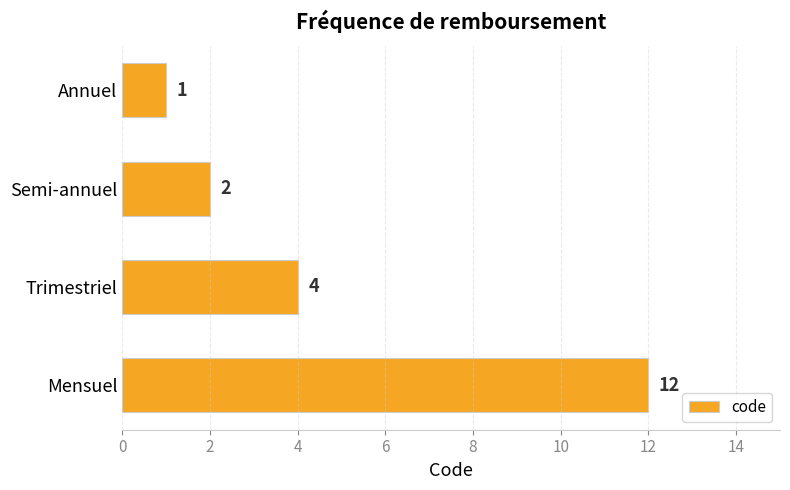

Rank the categories by value from lowest to highest.

Annuel, Semi-annuel, Trimestriel, Mensuel